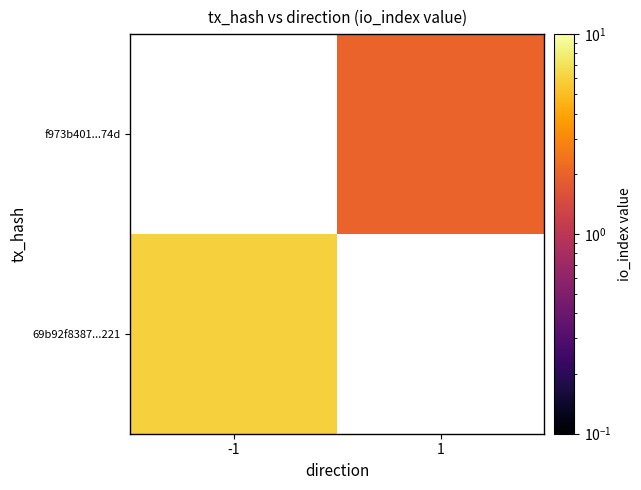

Which category has the lowest value in the 69b92f8387...221 series?

-1